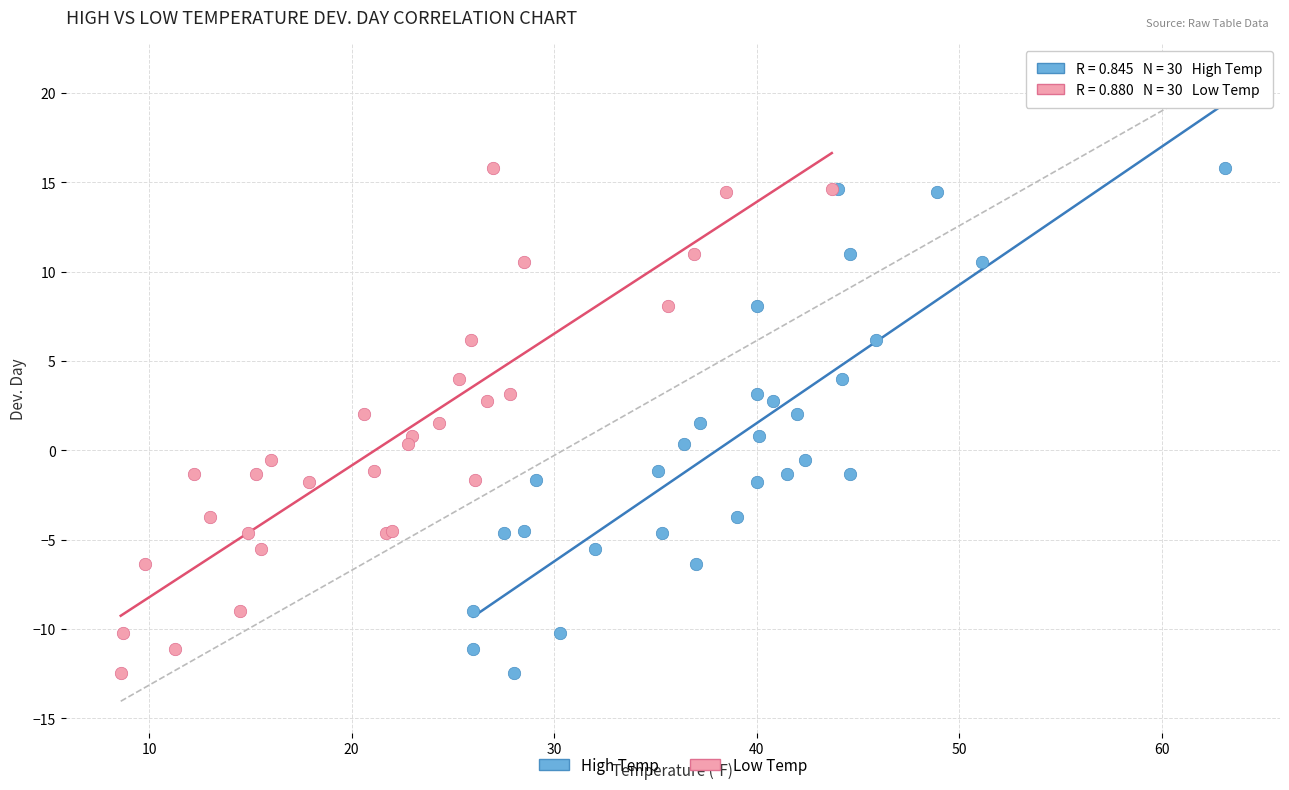

What are all the series names shown in the legend?

High Temp, Low Temp